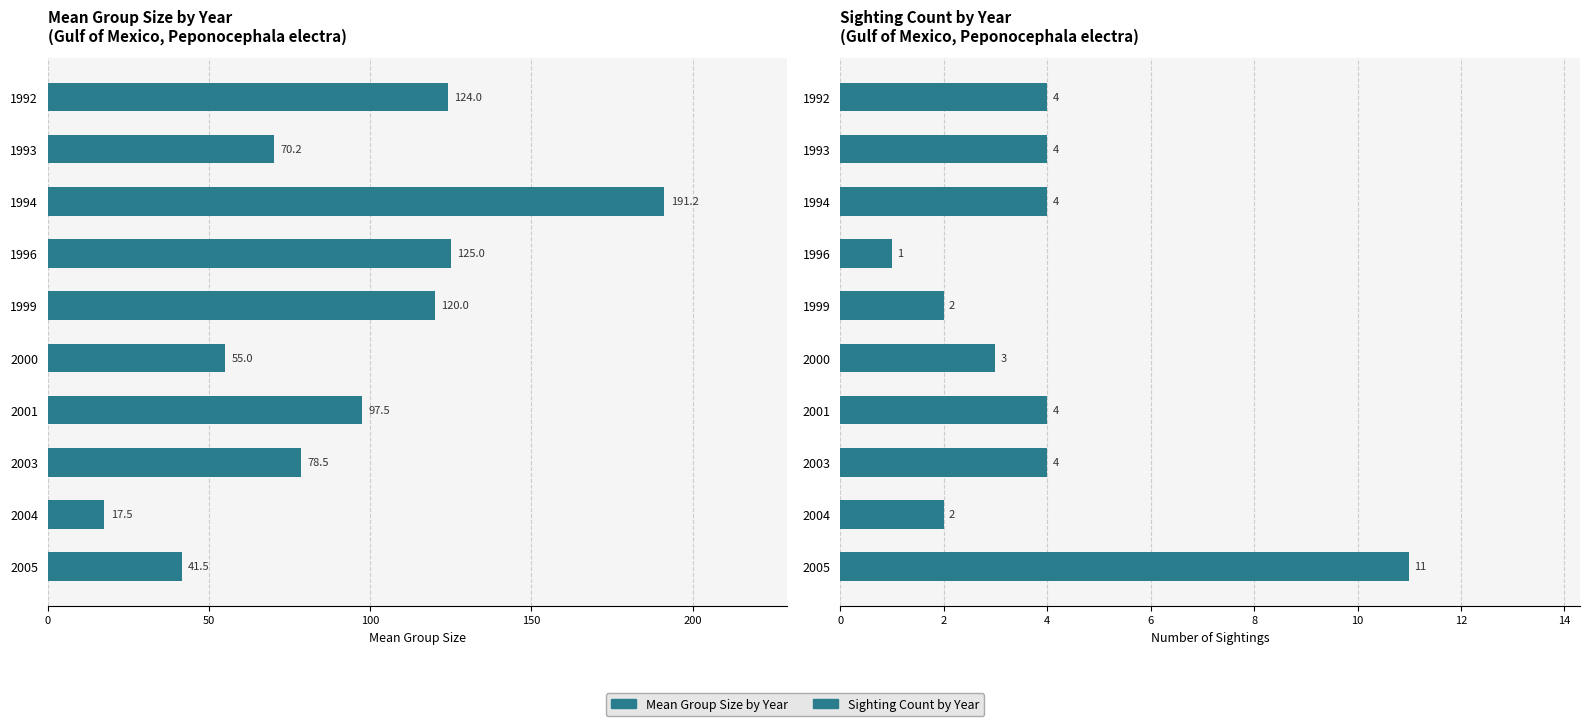

Reading left to right, what are all the values shown in this chart?

Mean Group Size: 124.0	70.2	191.2	125.0	120.0	55.0	97.5	78.5	17.5	41.5
Sighting Count: 4.0	4.0	4.0	1.0	2.0	3.0	4.0	4.0	2.0	11.0